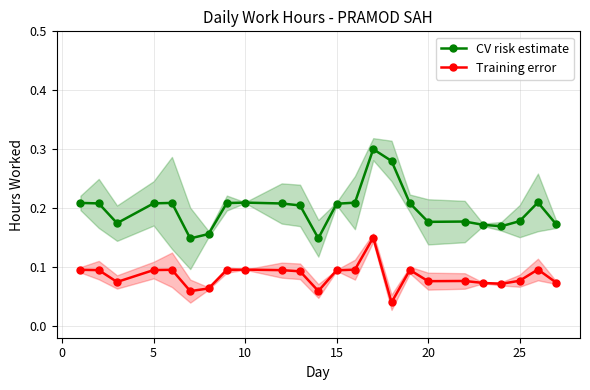

How many series are shown in this chart?

2